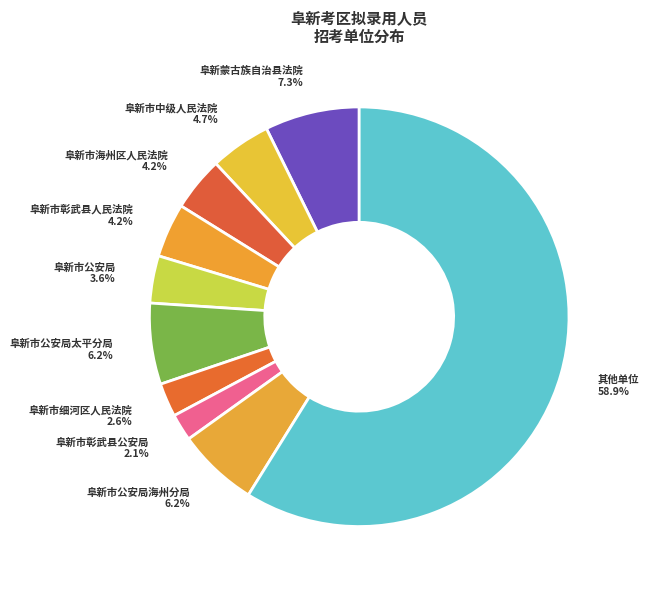

Does 阜新市彰武县人民法院 represent more than half of the total?

No